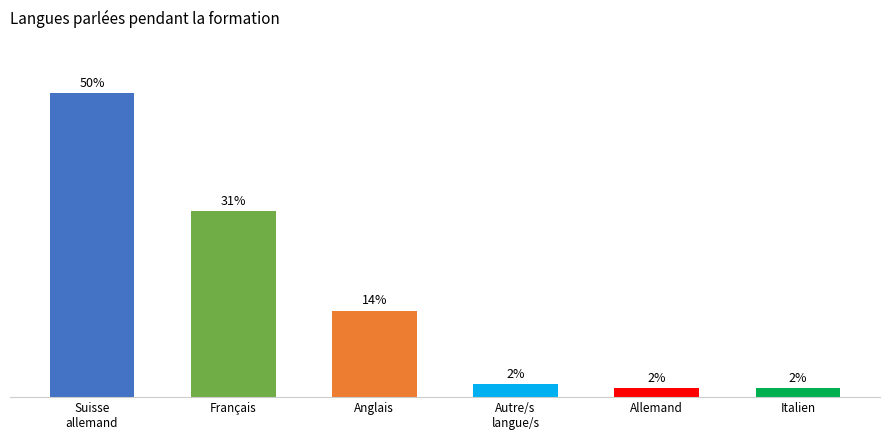

The value at Français is 10.6. True or false?

False